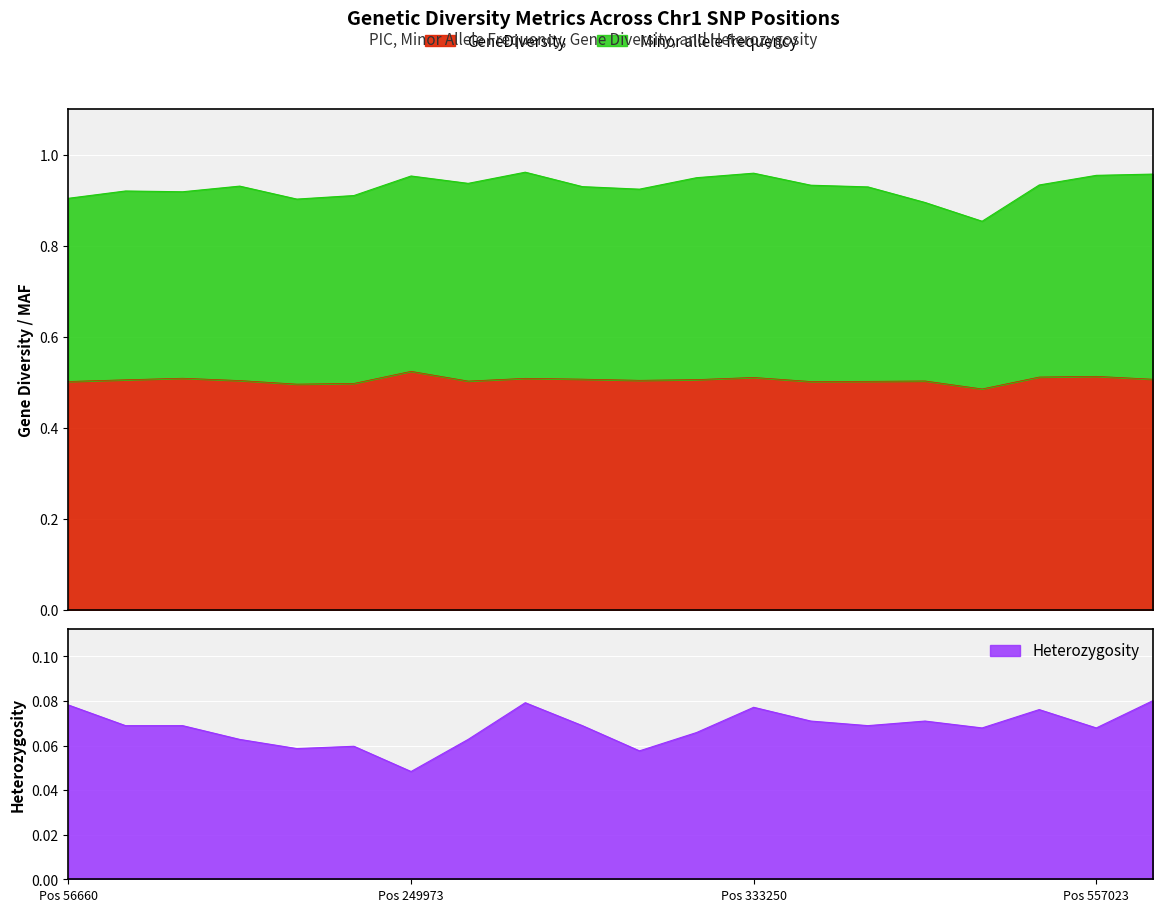

The Heterozygosity series shows 0.1 at Chr1_333022. True or false?

True